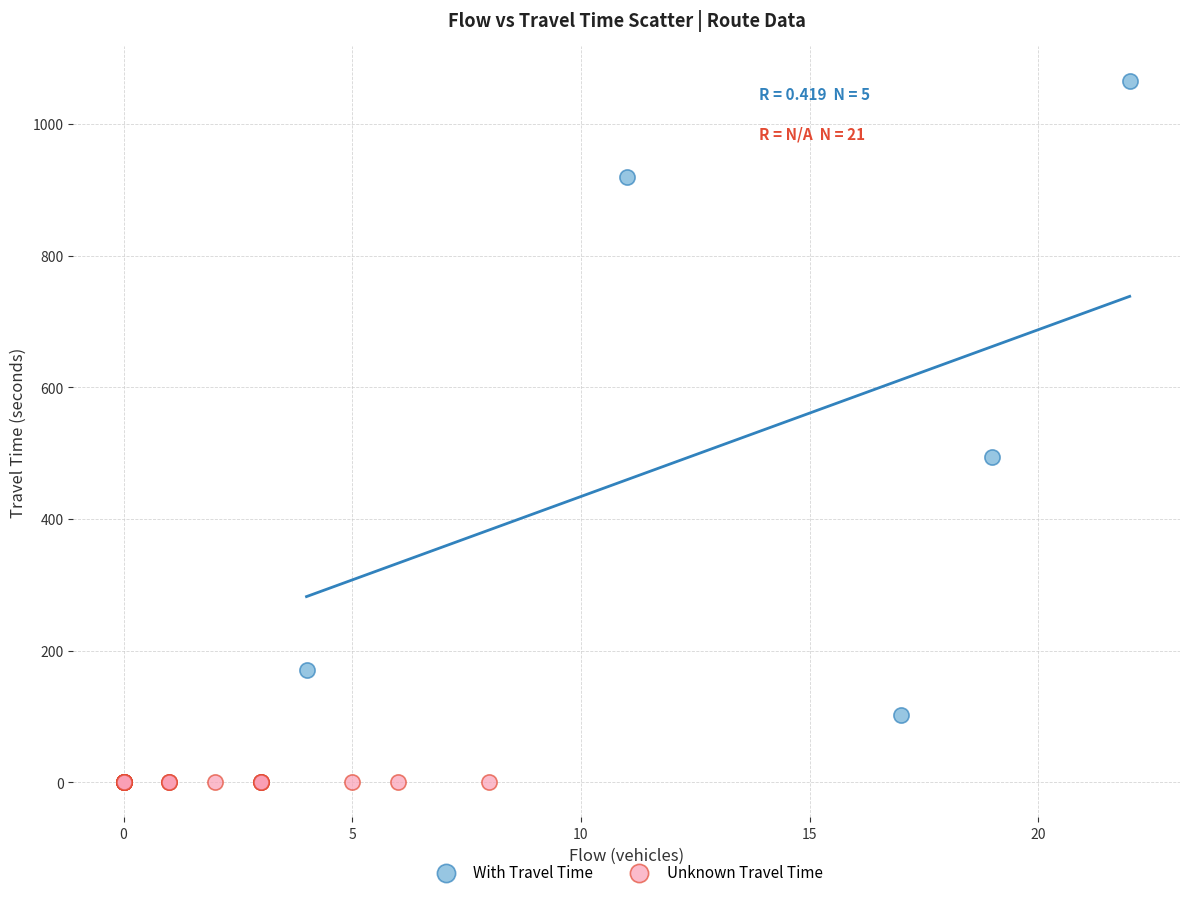

Which series reaches the maximum Y coordinate?

With Travel Time